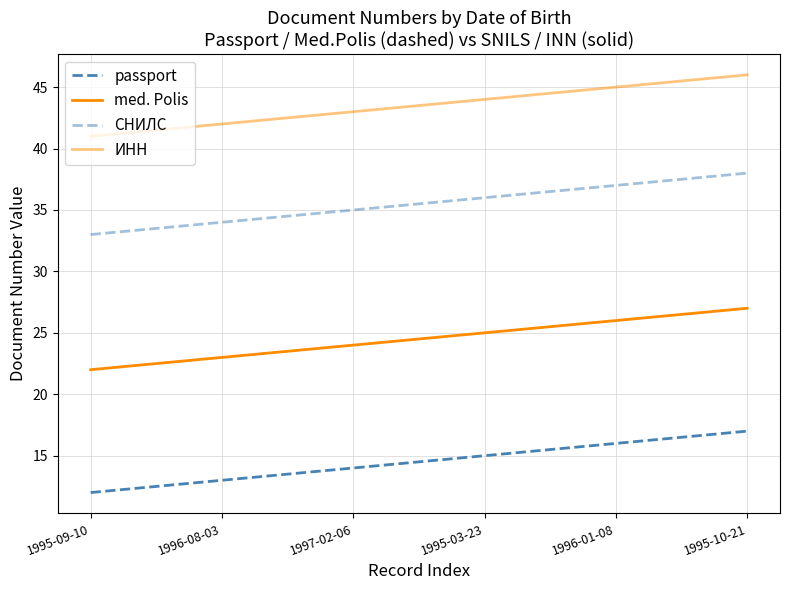

What is the spread (max minus min) of values at 1995-03-23?

29